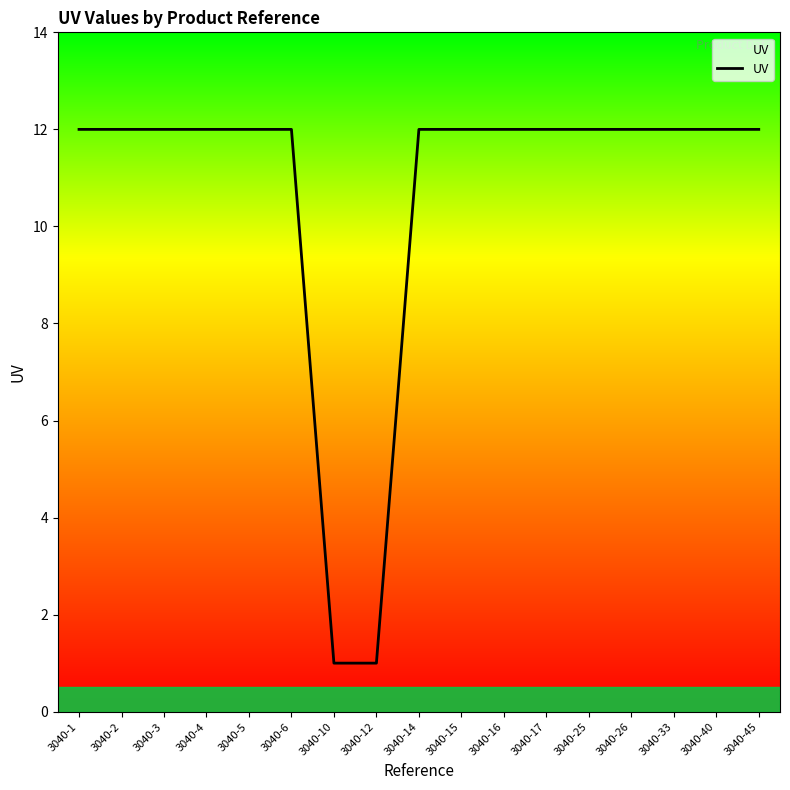

What is the greatest value displayed?

12